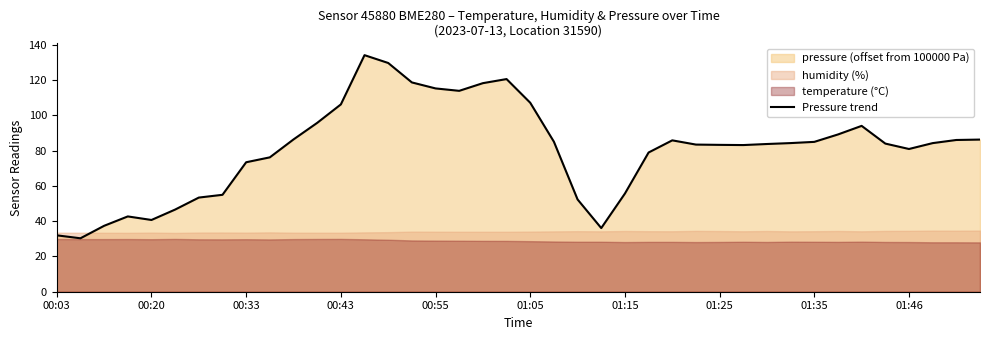

What is the value of the 11th point from the left?

86.4